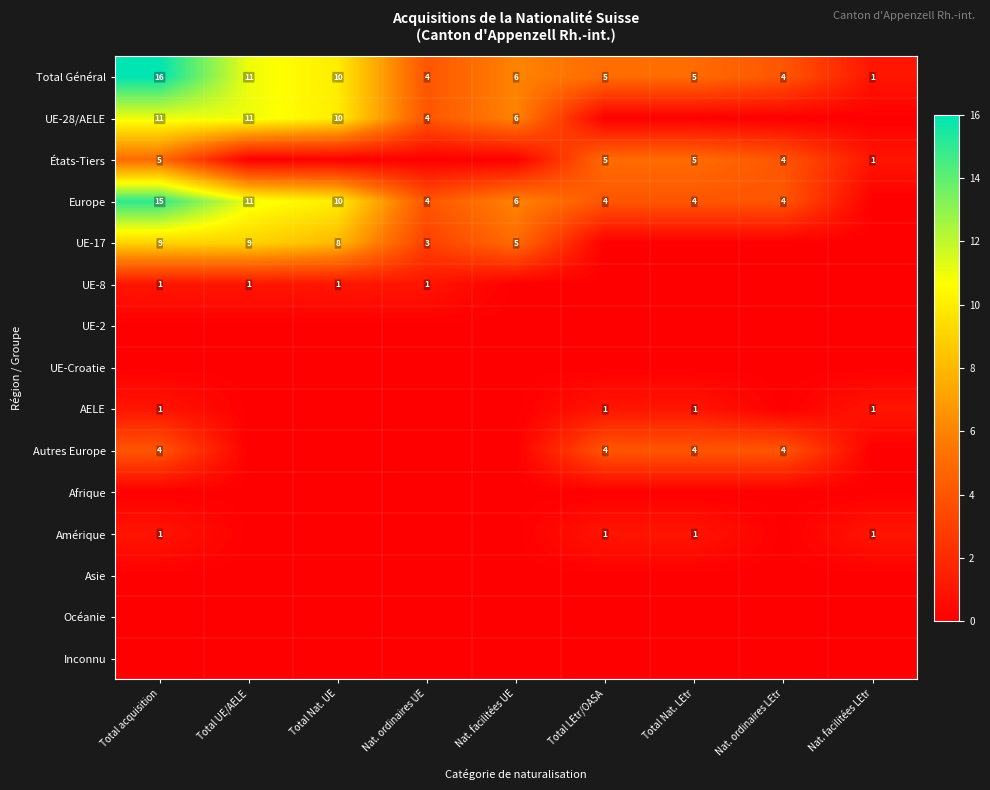

What is the difference between the maximum and minimum values in the Total Général series?

15